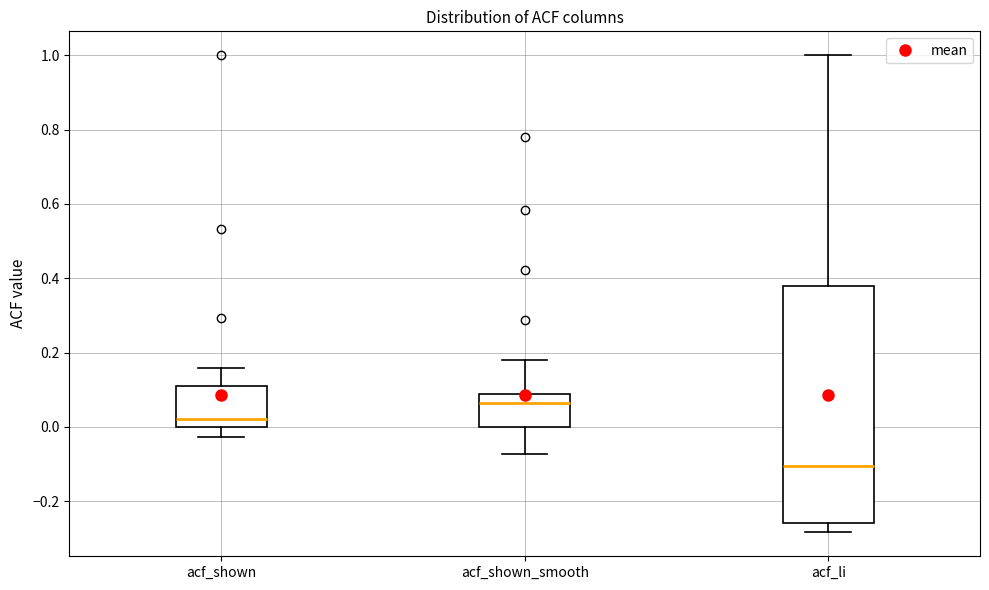

Comparing the boxes themselves (not the whiskers), which one is the tallest?

acf_li